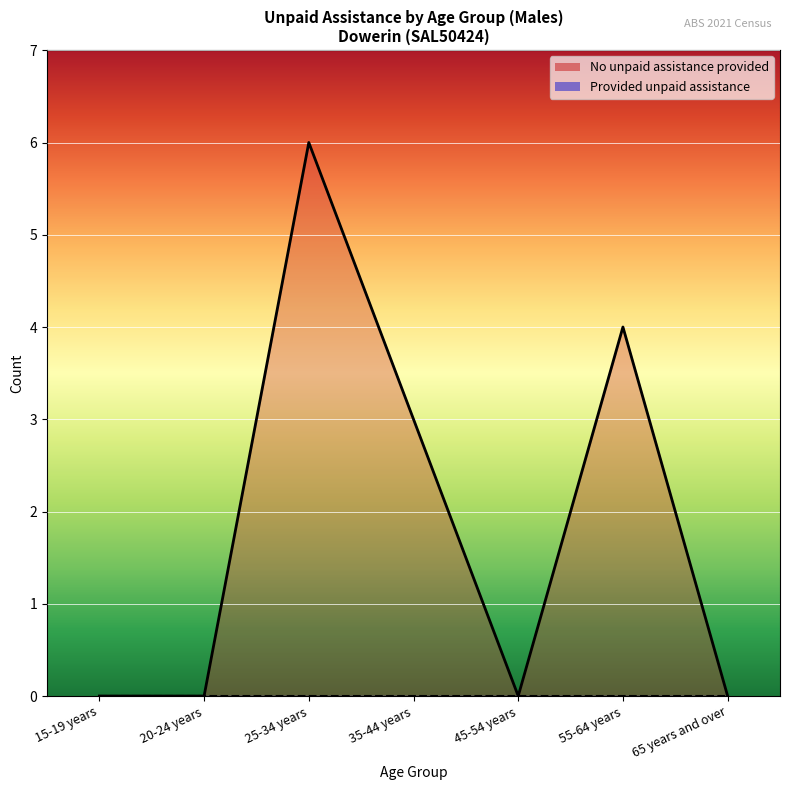

Which label corresponds to the smallest value in the chart?

15-19 years